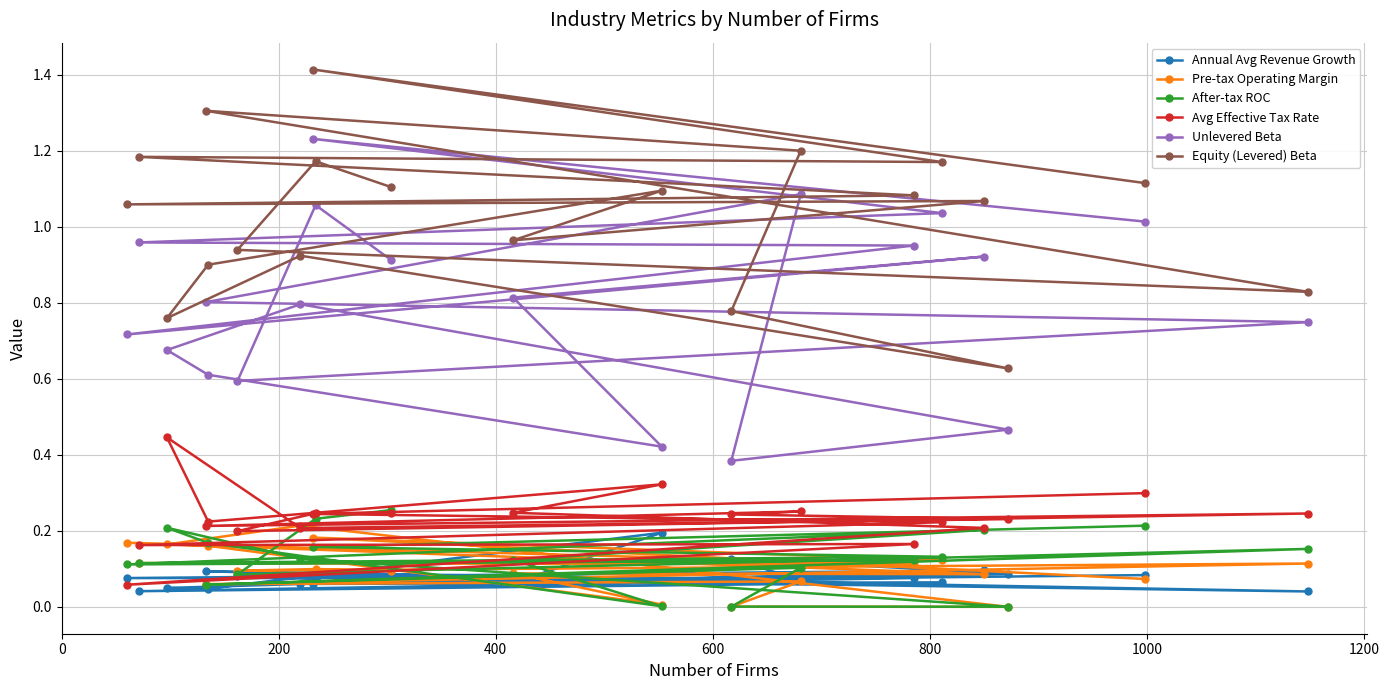

How many interior local peaks does the Pre-tax Operating Margin series have?

7